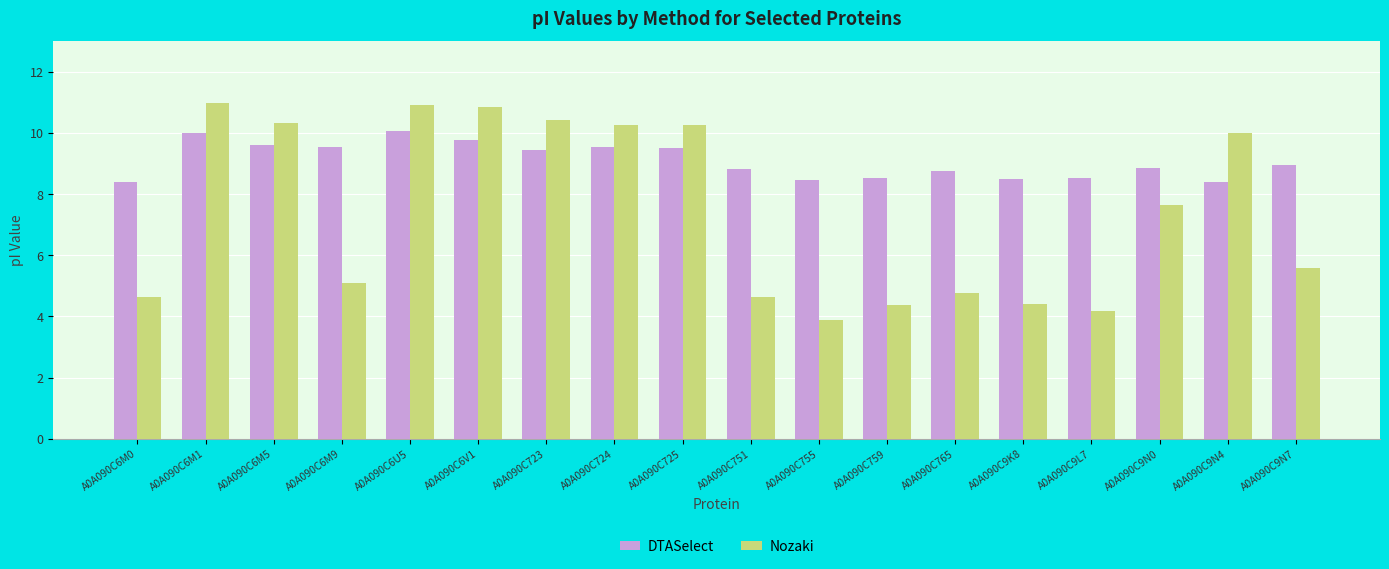

What is the lowest value of the Nozaki series?

3.9